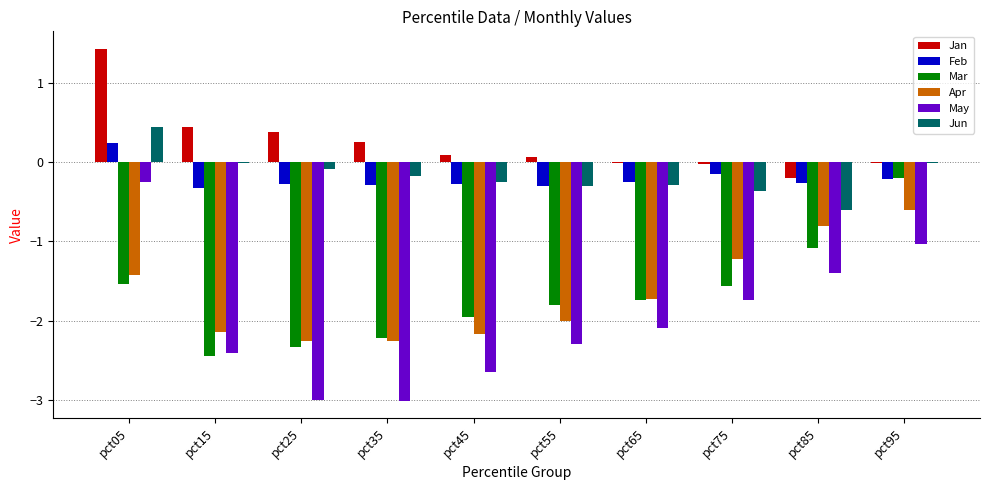

What value does the Mar series have at pct05?

-1.5